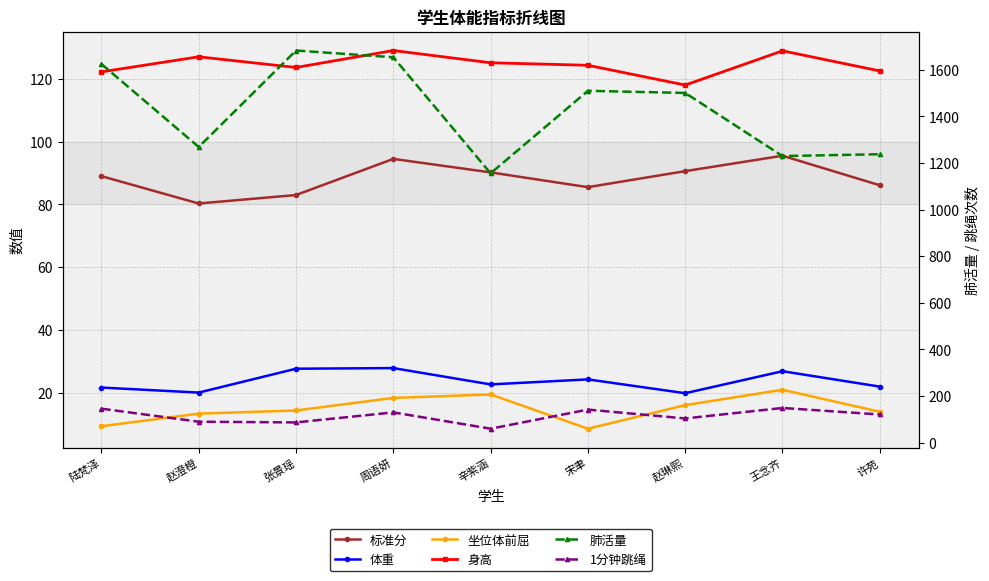

Rank the categories by 体重 value from lowest to highest.

赵琳熙, 赵澄橙, 陆梵泽, 许苑, 辛紫涵, 宋聿, 王念齐, 张景瑶, 周语妍